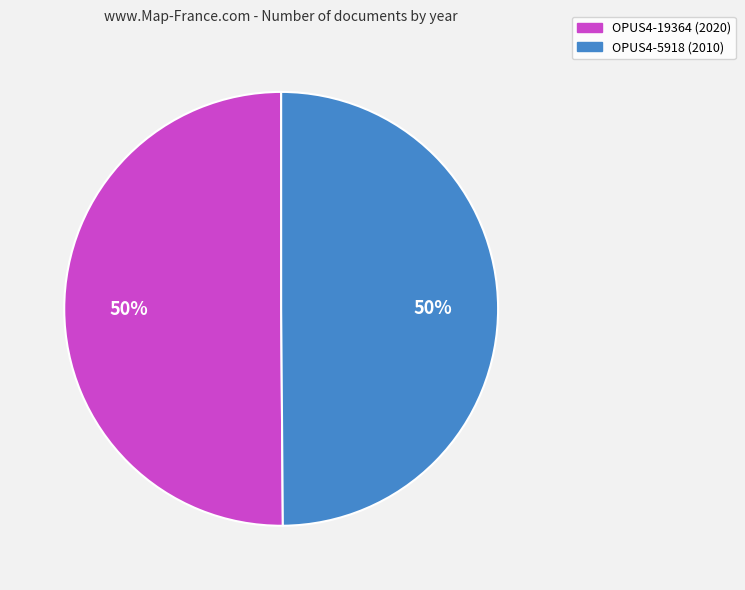

True or false: OPUS4-5918 accounts for 50% of the total.

True